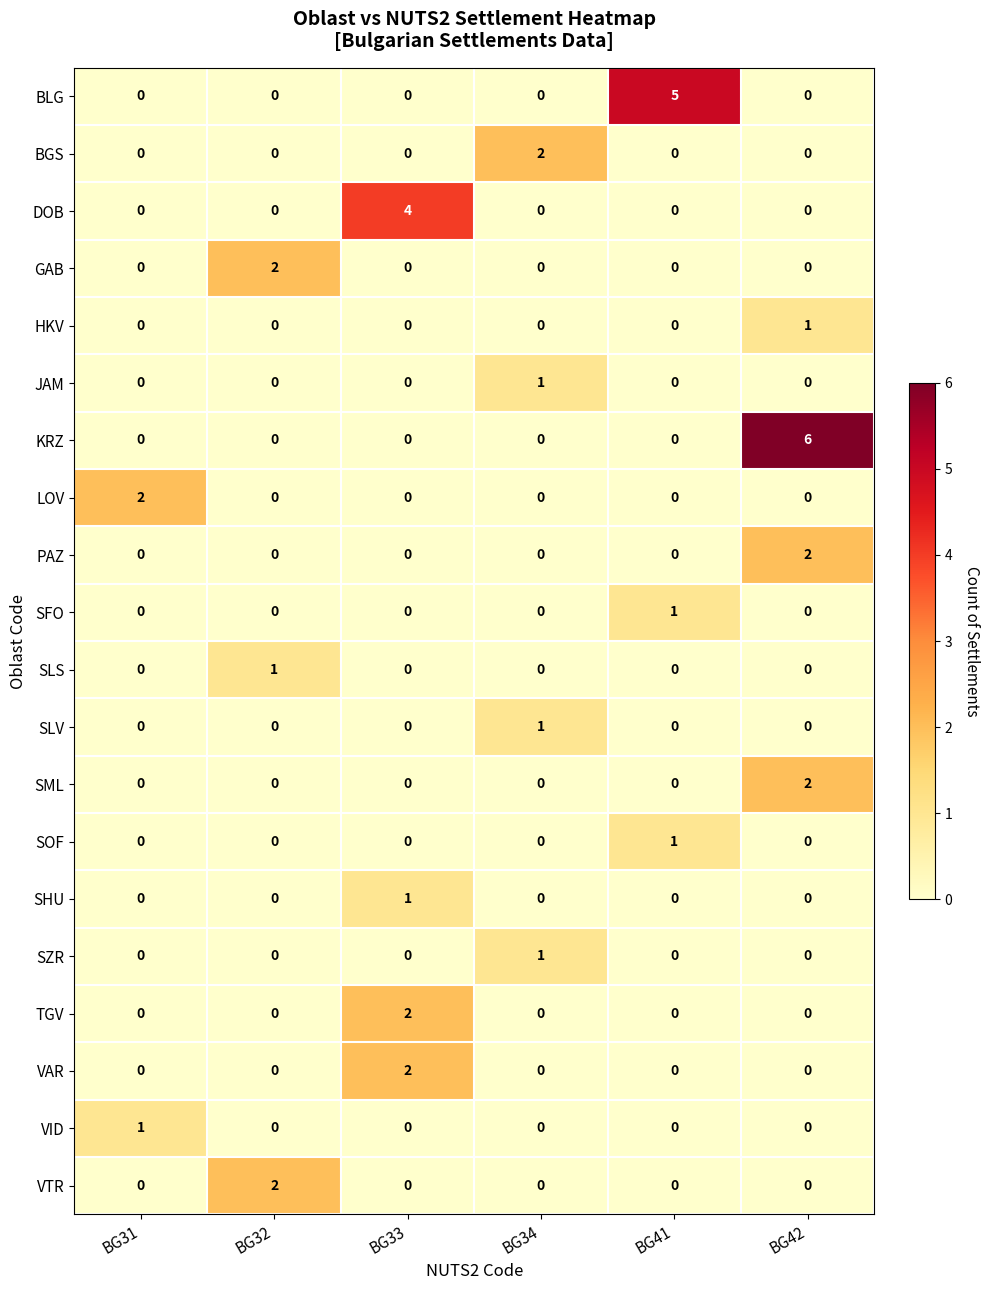

The BGS series shows -1 at BG33. True or false?

False